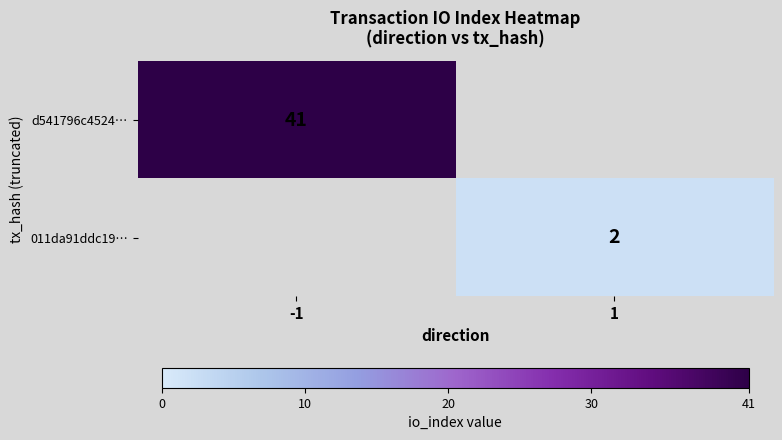

Count the number of data series in this chart.

2